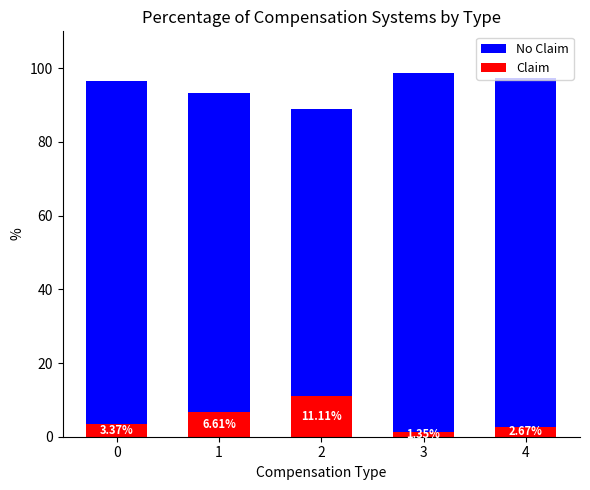

Rank the series at 2 from lowest to highest value.

Claim, No Claim